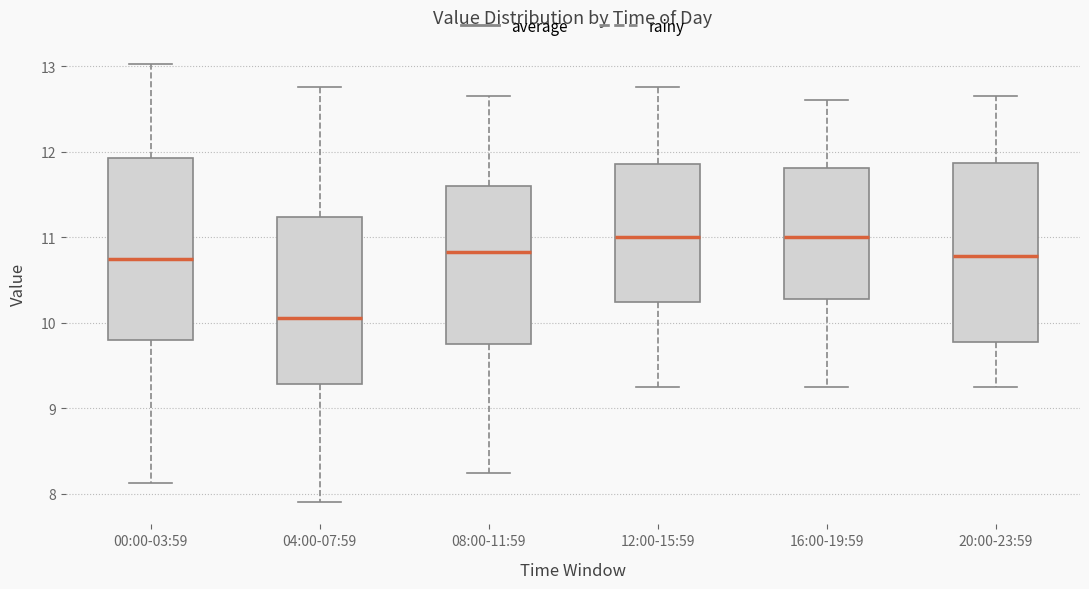

Reading left to right, transcribe this box plot: for each box, give where its median line is, the range the box spans, and where its two whiskers end, as read against the y-axis. The values are not printed on the chart, so give them approximately, as read against the axis.

00:00-03:59: median 10.8, box 9.8 to 11.9, whiskers 8.1 to 13.0
04:00-07:59: median 10.1, box 9.3 to 11.2, whiskers 7.9 to 12.8
08:00-11:59: median 10.8, box 9.8 to 11.6, whiskers 8.3 to 12.7
12:00-15:59: median 11.0, box 10.2 to 11.9, whiskers 9.3 to 12.8
16:00-19:59: median 11.0, box 10.3 to 11.8, whiskers 9.3 to 12.6
20:00-23:59: median 10.8, box 9.8 to 11.9, whiskers 9.3 to 12.7